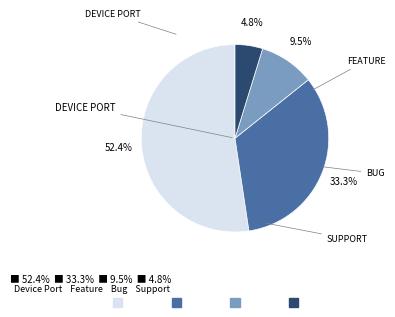

To the nearest percent, what is the average slice percentage?

25%